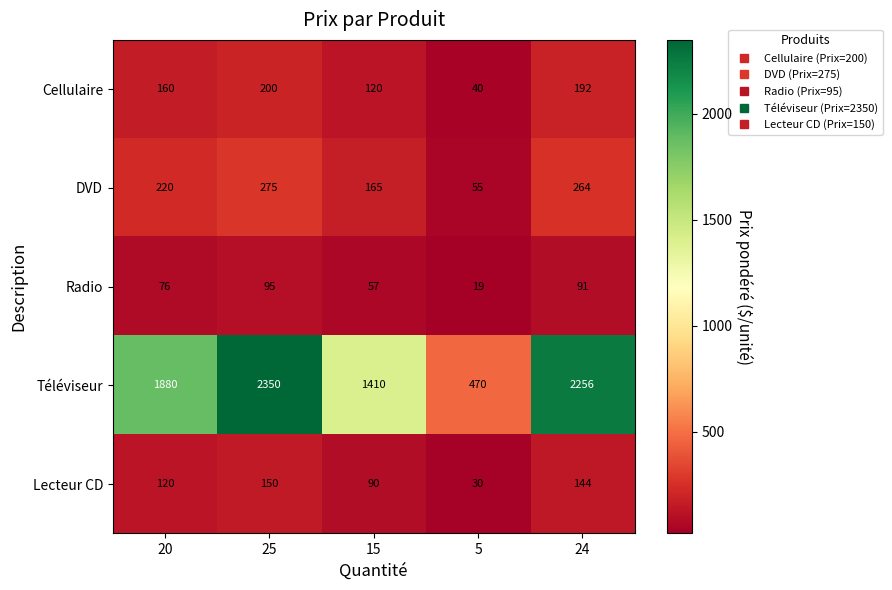

List the series in order of their peak value, lowest first.

Radio, Lecteur CD, Cellulaire, DVD, Téléviseur